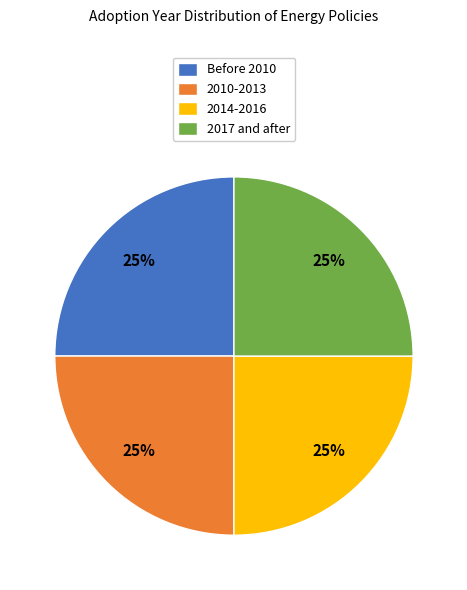

To the nearest percent, what percentage of the pie is 2014-2016?

25%